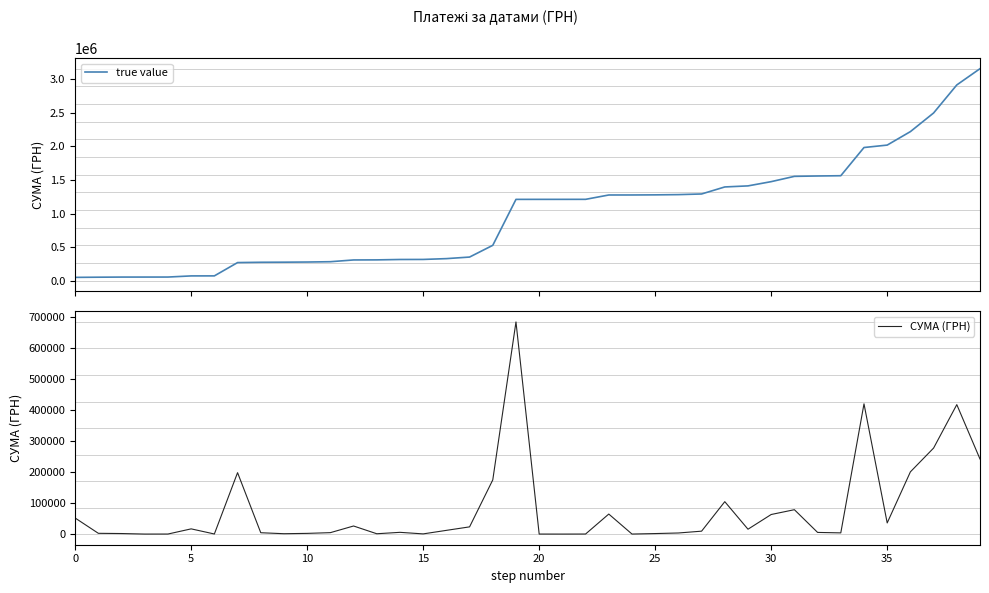

Is the value of true value at 10 greater than the value of СУМА (ГРН) at 31?

No